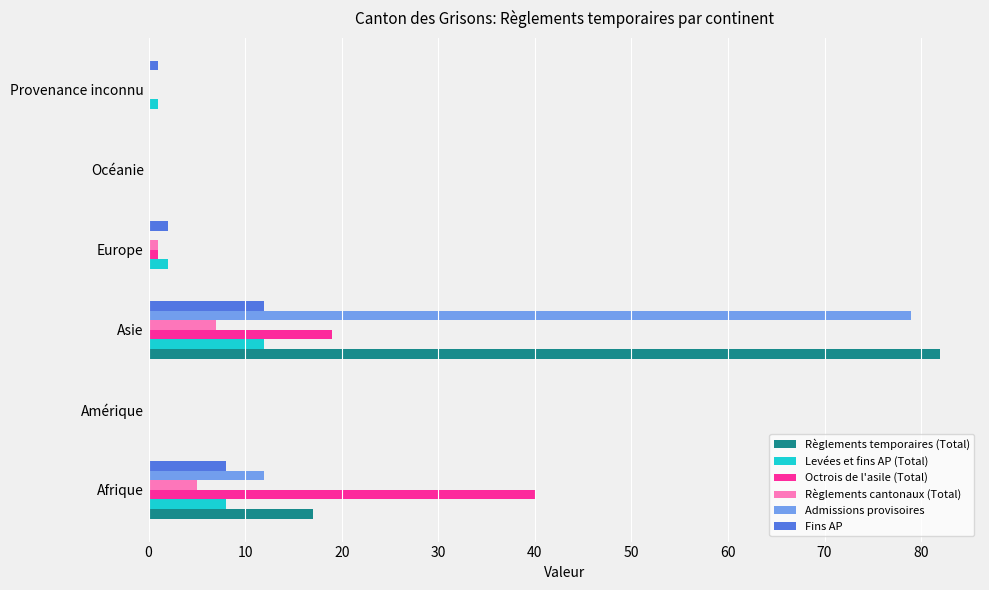

Is it true that Octrois de l'asile (Total) equals -20 at Océanie?

False